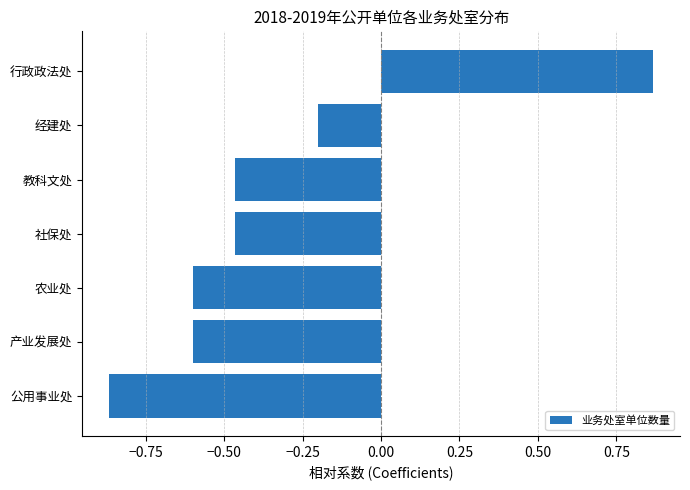

Which label corresponds to the largest value in the chart?

行政政法处